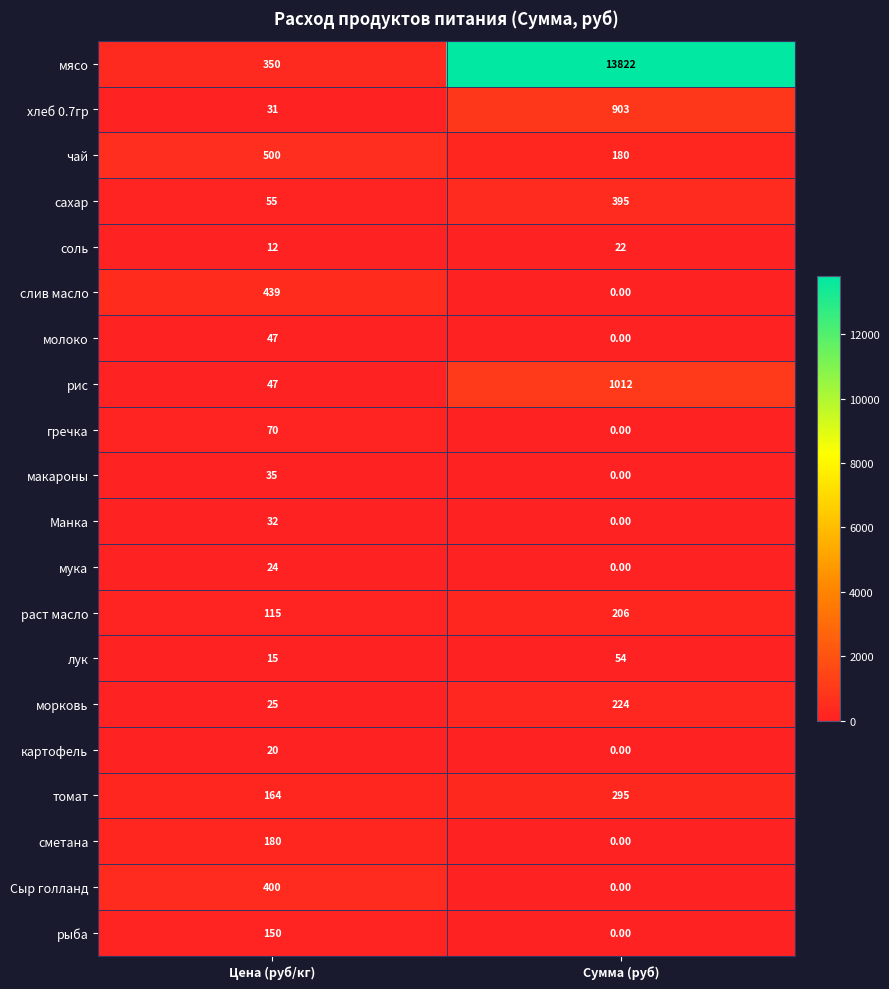

What is the sum of all морковь values?

249